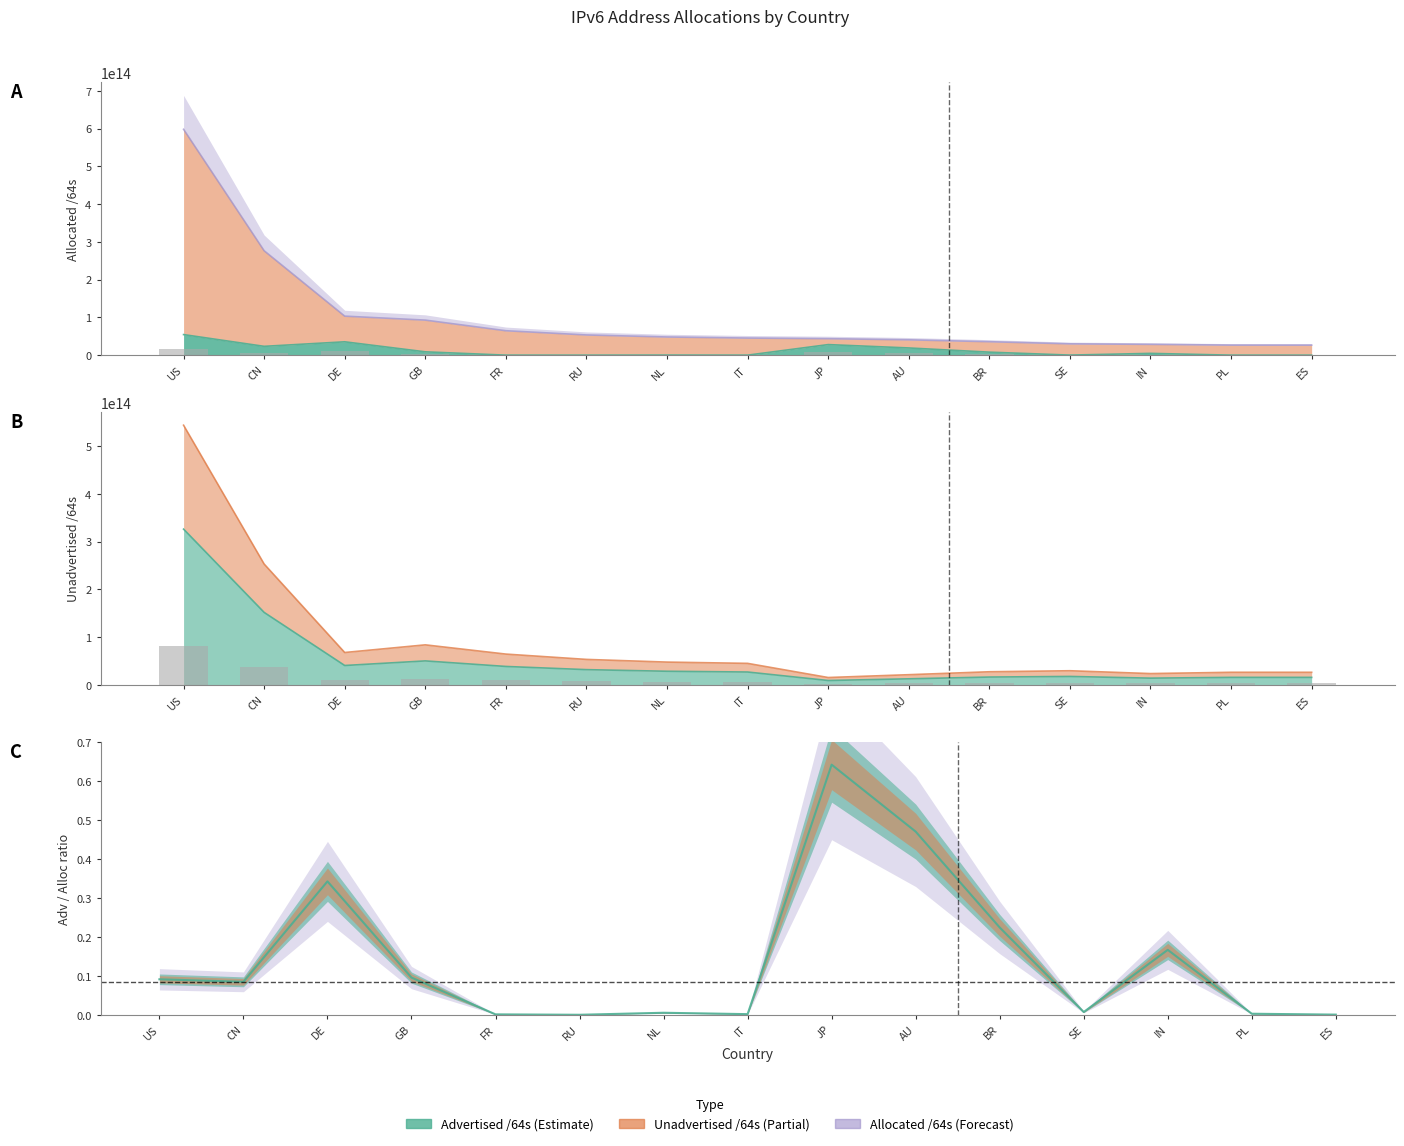

Which category has the highest value in the Advertised /64s series?

US